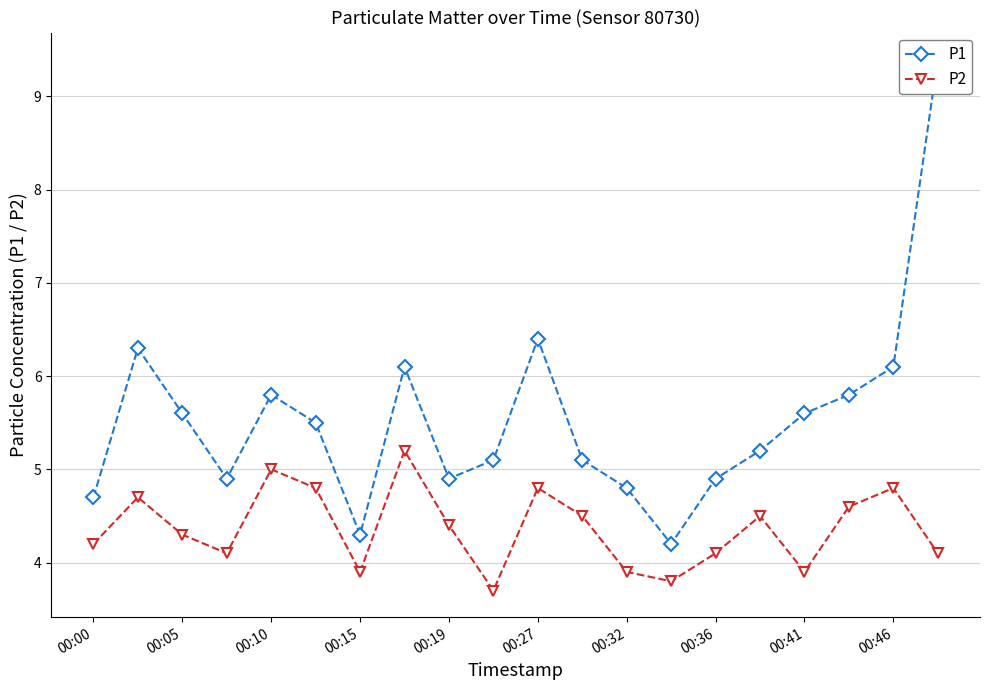

At 17, list the series in order from smallest to largest.

P2, P1